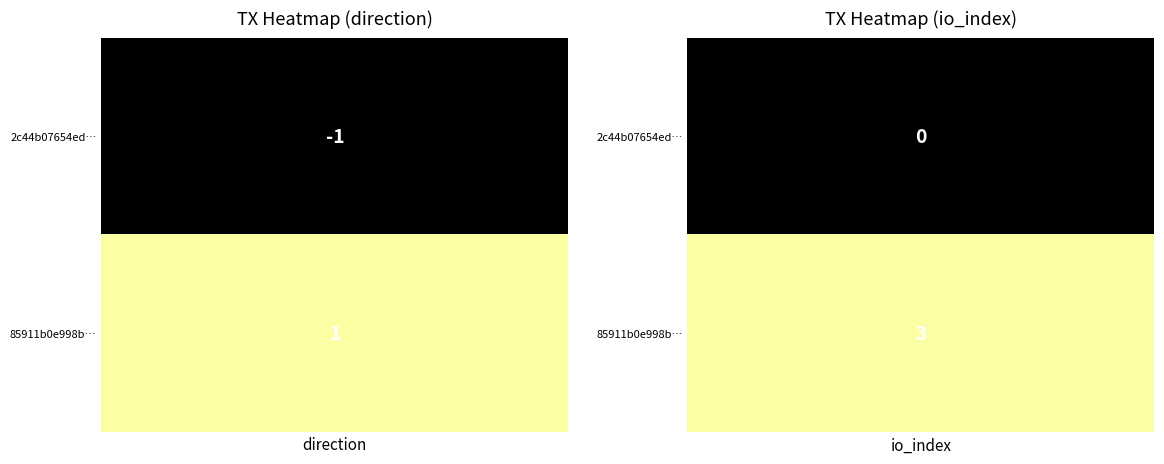

What is the sum of the 85911b0e998b305a922b978b3e9a2eb92040d48 values at 1 and 0?

4